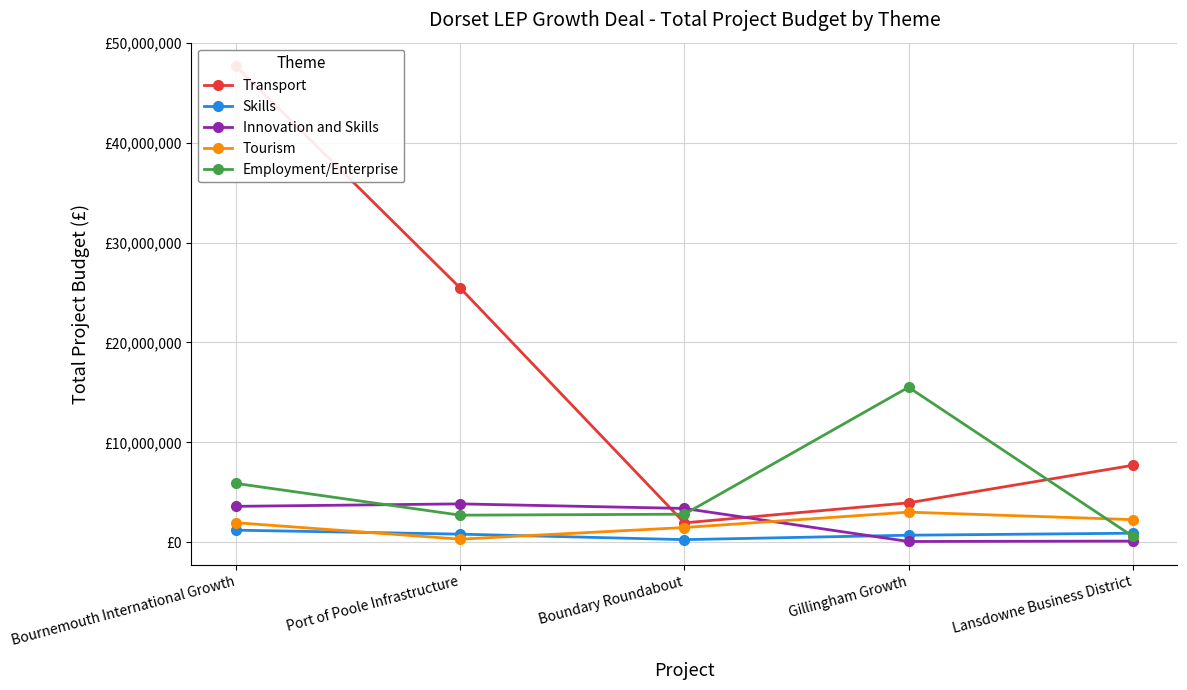

What is the difference between the maximum and minimum values in the Transport series?

45724806.5